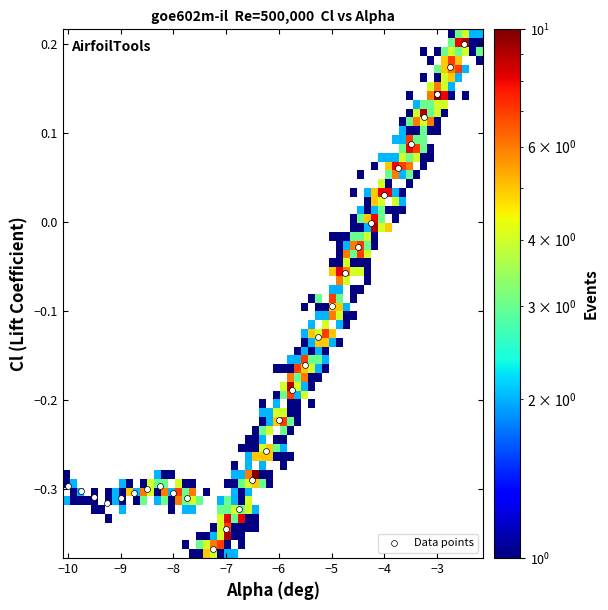

What is the range of X values (max minus min)?

7.5